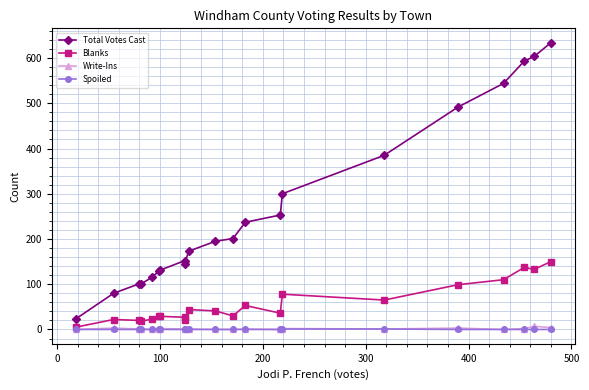

What is the difference between the maximum and minimum values in the Write-Ins series?

7